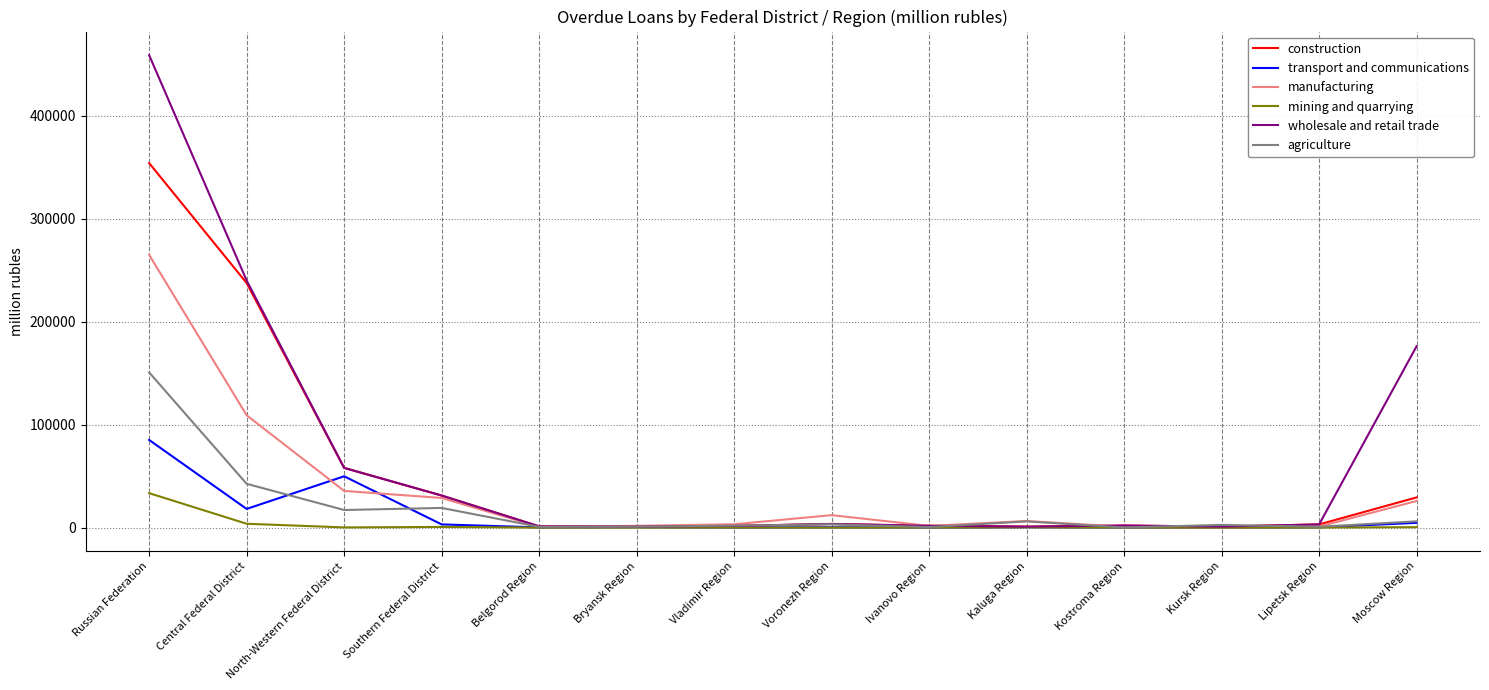

The value of manufacturing at Kursk Region is 149. True or false?

True